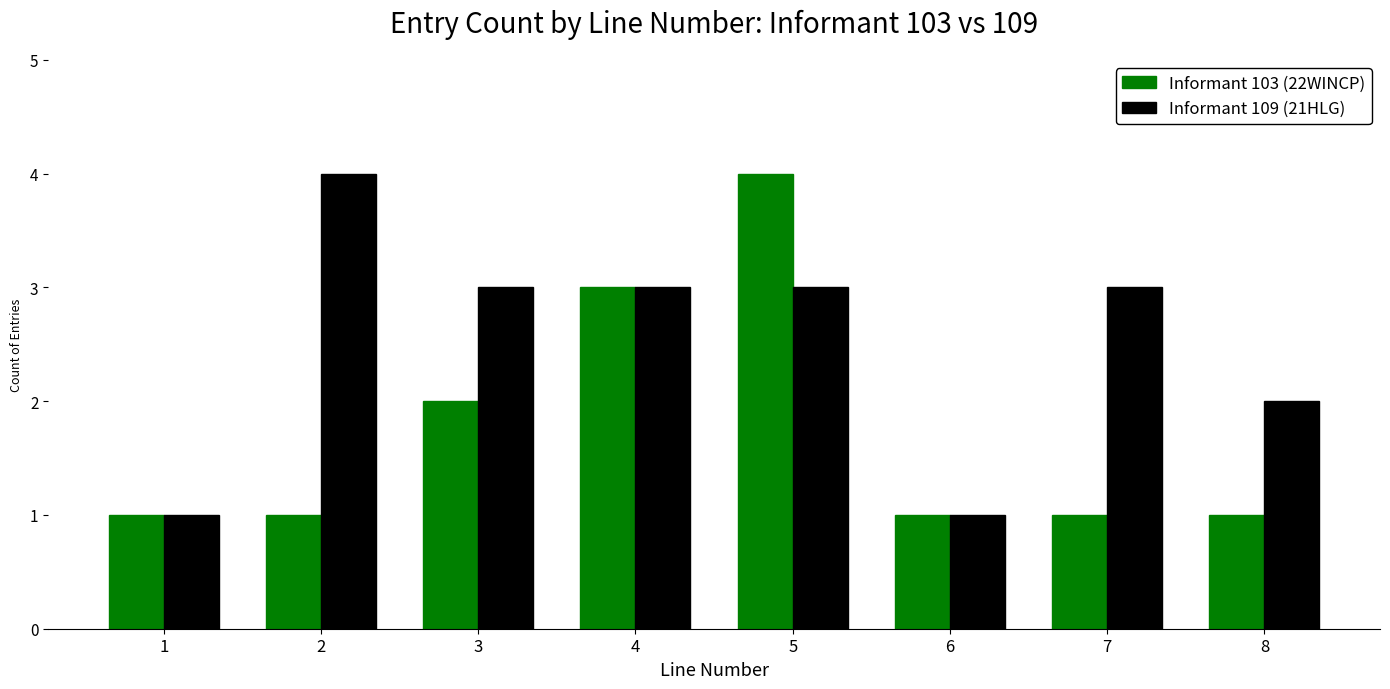

What is the maximum value shown in the chart?

4